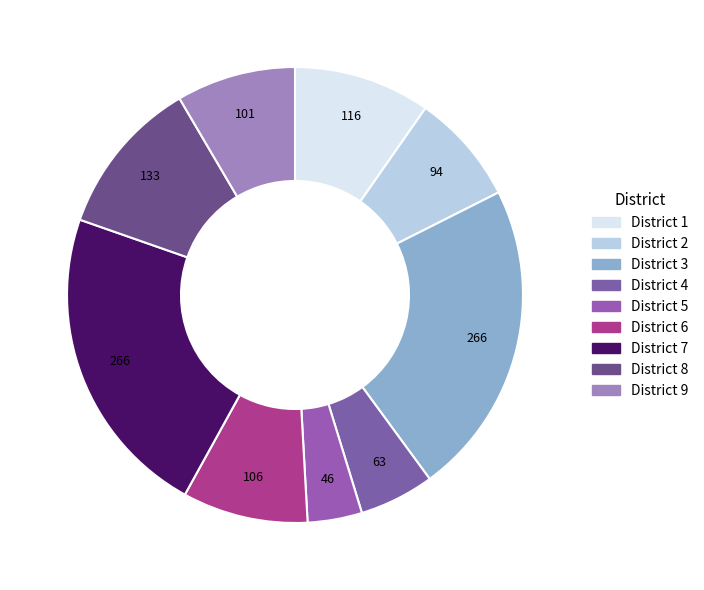

Combined, what portion of the pie is District 8 and District 3?

33.6%